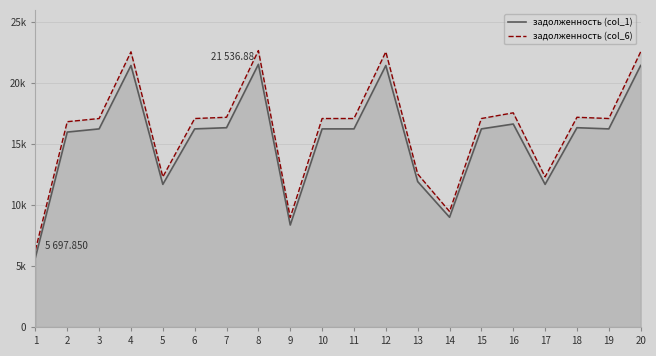

What is the difference between the maximum and minimum values in the задолженность (col_6) series?

16354.4